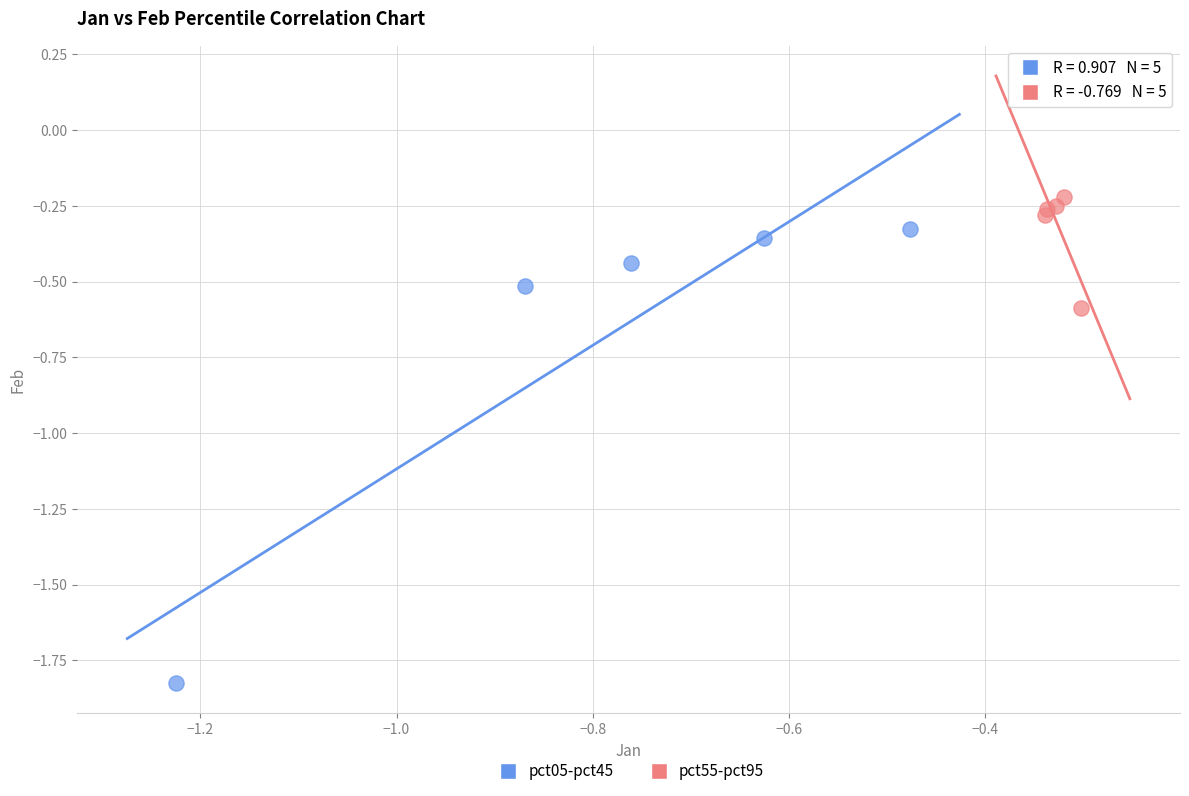

Which series reaches the maximum Y coordinate?

pct55-pct95